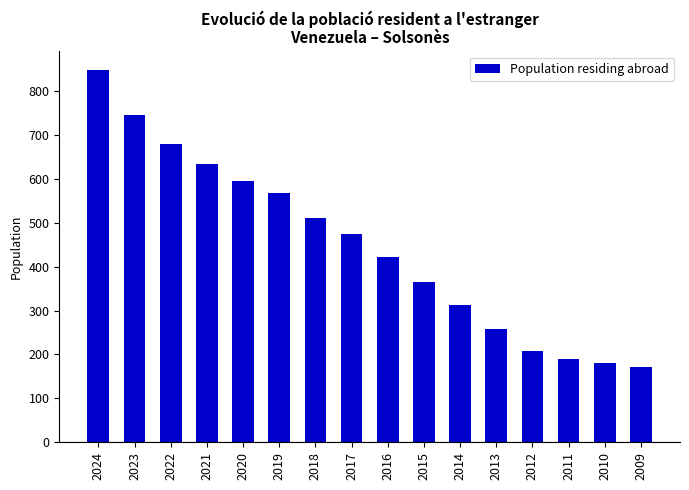

True or false: the data shows 213 at 2017.

False